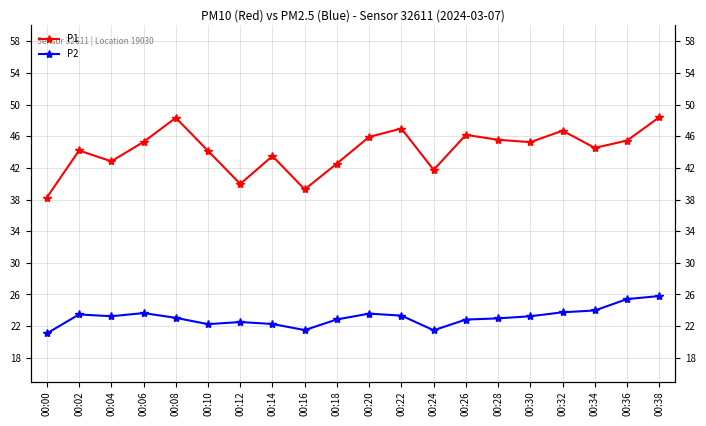

At which label does P2 first exceed 23?

00:02